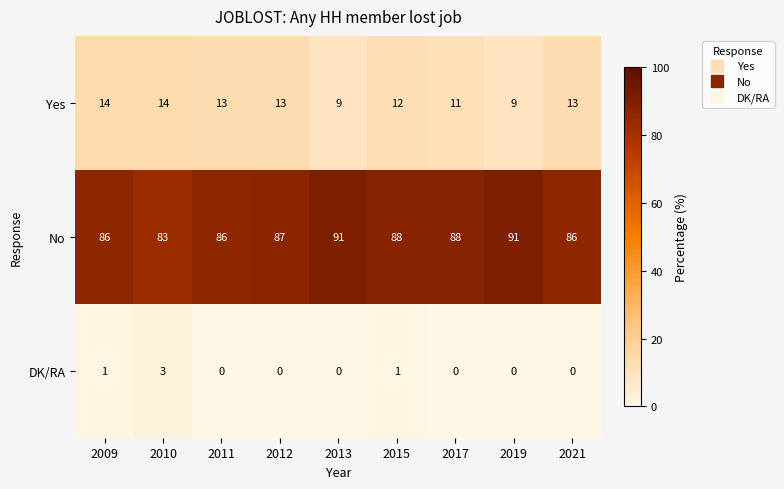

How many series are shown in this chart?

3